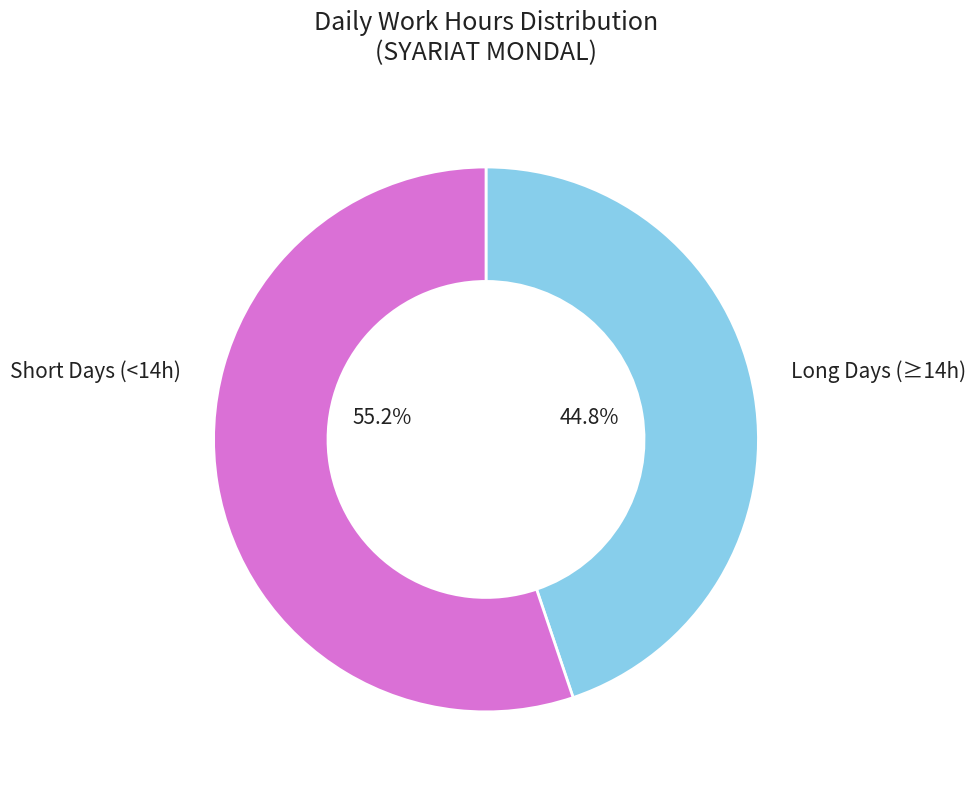

Is there any slice that represents more than half of the pie?

Yes